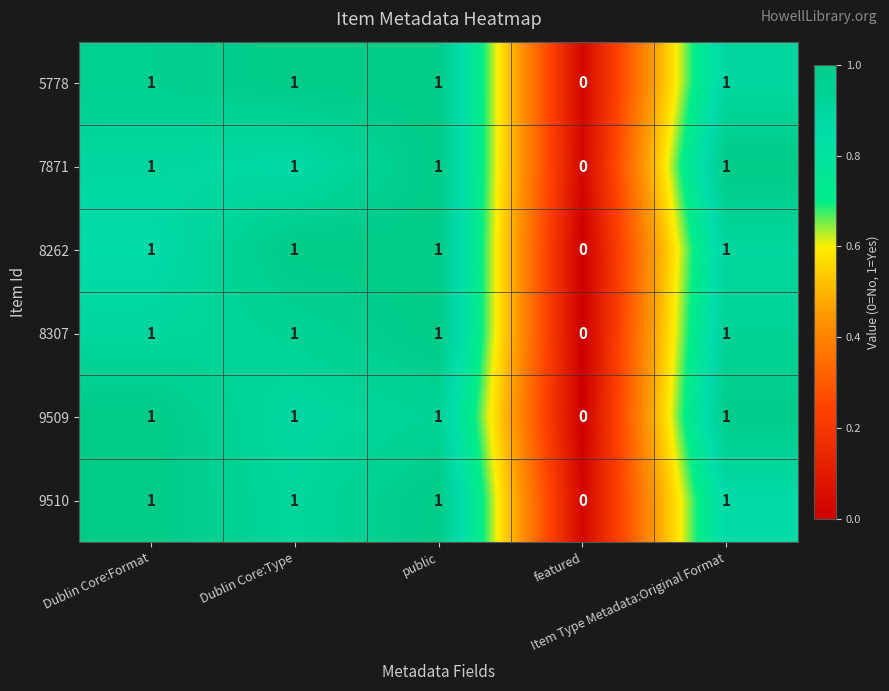

How many 9510 values are between 1 and 2?

4